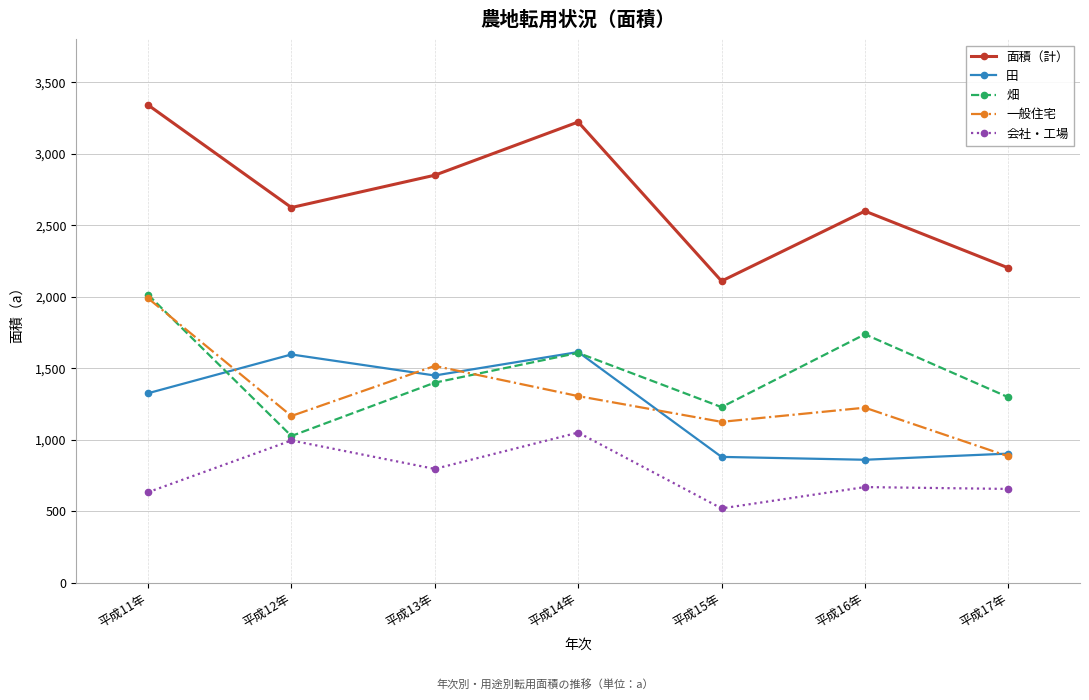

Between 平成15年 and 平成17年, which series saw the biggest shift?

一般住宅